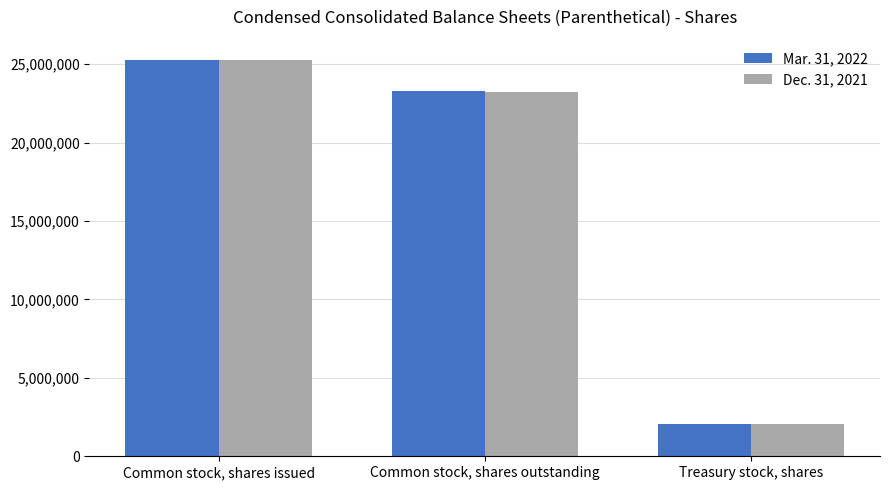

The value of Mar. 31, 2022 at Treasury stock, shares is 702109. True or false?

False